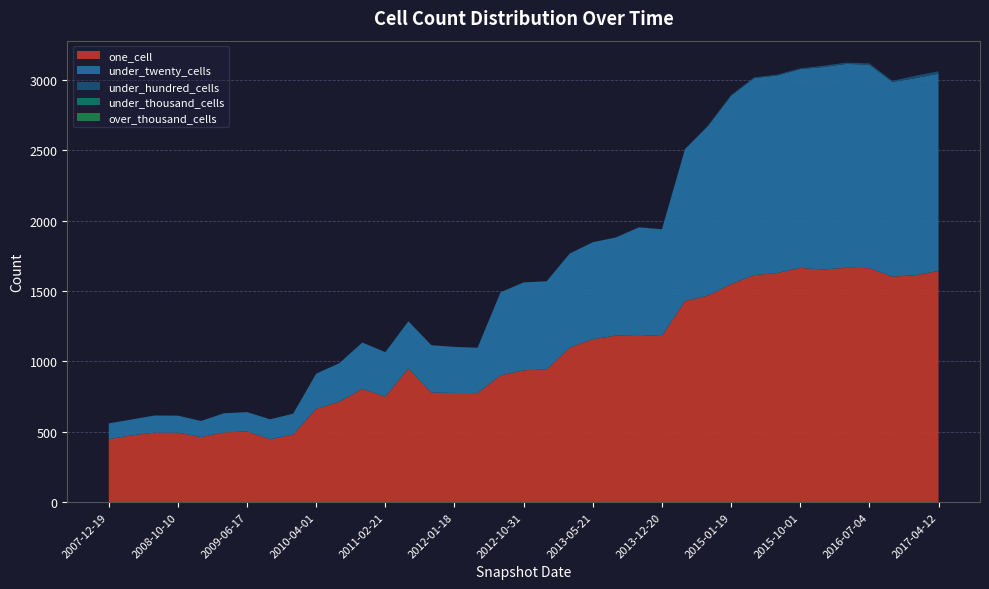

Reading left to right, list all the values displayed in this chart.

one_cell: 2007-12-19=448	2008-04-01=475	2008-06-27=495	2008-10-10=494	2008-12-17=463	2009-04-06=496	2009-06-17=503	2009-09-25=447	2009-12-16=481	2010-04-01=663	2010-07-26=714	2010-11-17=804	2011-02-21=750	2011-06-10=950	2011-09-05=779	2012-01-18=776	2012-03-26=775	2012-07-13=901	2012-10-31=937	2012-12-11=943	2013-02-20=1098	2013-05-21=1158	2013-07-09=1183	2013-09-10=1188	2013-12-20=1180	2014-03-28=1428	2014-09-08=1467	2015-01-19=1549	2015-04-09=1613	2015-07-03=1628	2015-10-01=1664	2016-01-04=1652	2016-04-05=1665	2016-07-04=1662	2016-10-07=1602	2016-12-27=1612	2017-04-12=1642
under_twenty_cells: 2007-12-19=112	2008-04-01=113	2008-06-27=121	2008-10-10=121	2008-12-17=114	2009-04-06=136	2009-06-17=137	2009-09-25=142	2009-12-16=148	2010-04-01=250	2010-07-26=273	2010-11-17=330	2011-02-21=316	2011-06-10=335	2011-09-05=336	2012-01-18=327	2012-03-26=322	2012-07-13=590	2012-10-31=624	2012-12-11=626	2013-02-20=668	2013-05-21=688	2013-07-09=697	2013-09-10=764	2013-12-20=758	2014-03-28=1079	2014-09-08=1204	2015-01-19=1337	2015-04-09=1398	2015-07-03=1402	2015-10-01=1411	2016-01-04=1438	2016-04-05=1447	2016-07-04=1445	2016-10-07=1381	2016-12-27=1399	2017-04-12=1401
under_hundred_cells: 2007-12-19=0	2008-04-01=0	2008-06-27=0	2008-10-10=0	2008-12-17=0	2009-04-06=0	2009-06-17=0	2009-09-25=0	2009-12-16=0	2010-04-01=0	2010-07-26=0	2010-11-17=0	2011-02-21=0	2011-06-10=0	2011-09-05=0	2012-01-18=0	2012-03-26=0	2012-07-13=0	2012-10-31=0	2012-12-11=0	2013-02-20=0	2013-05-21=0	2013-07-09=0	2013-09-10=1	2013-12-20=1	2014-03-28=1	2014-09-08=5	2015-01-19=6	2015-04-09=6	2015-07-03=6	2015-10-01=6	2016-01-04=9	2016-04-05=9	2016-07-04=9	2016-10-07=9	2016-12-27=17	2017-04-12=17
under_thousand_cells: 2007-12-19=0	2008-04-01=0	2008-06-27=0	2008-10-10=0	2008-12-17=0	2009-04-06=0	2009-06-17=0	2009-09-25=0	2009-12-16=0	2010-04-01=0	2010-07-26=0	2010-11-17=0	2011-02-21=0	2011-06-10=0	2011-09-05=0	2012-01-18=0	2012-03-26=0	2012-07-13=0	2012-10-31=0	2012-12-11=0	2013-02-20=0	2013-05-21=0	2013-07-09=0	2013-09-10=0	2013-12-20=0	2014-03-28=0	2014-09-08=0	2015-01-19=0	2015-04-09=0	2015-07-03=0	2015-10-01=0	2016-01-04=0	2016-04-05=0	2016-07-04=0	2016-10-07=0	2016-12-27=0	2017-04-12=0
over_thousand_cells: 2007-12-19=0	2008-04-01=0	2008-06-27=0	2008-10-10=0	2008-12-17=0	2009-04-06=0	2009-06-17=0	2009-09-25=0	2009-12-16=0	2010-04-01=0	2010-07-26=0	2010-11-17=0	2011-02-21=0	2011-06-10=0	2011-09-05=0	2012-01-18=0	2012-03-26=0	2012-07-13=0	2012-10-31=0	2012-12-11=0	2013-02-20=0	2013-05-21=0	2013-07-09=0	2013-09-10=0	2013-12-20=0	2014-03-28=0	2014-09-08=0	2015-01-19=0	2015-04-09=0	2015-07-03=0	2015-10-01=0	2016-01-04=0	2016-04-05=0	2016-07-04=0	2016-10-07=0	2016-12-27=0	2017-04-12=0